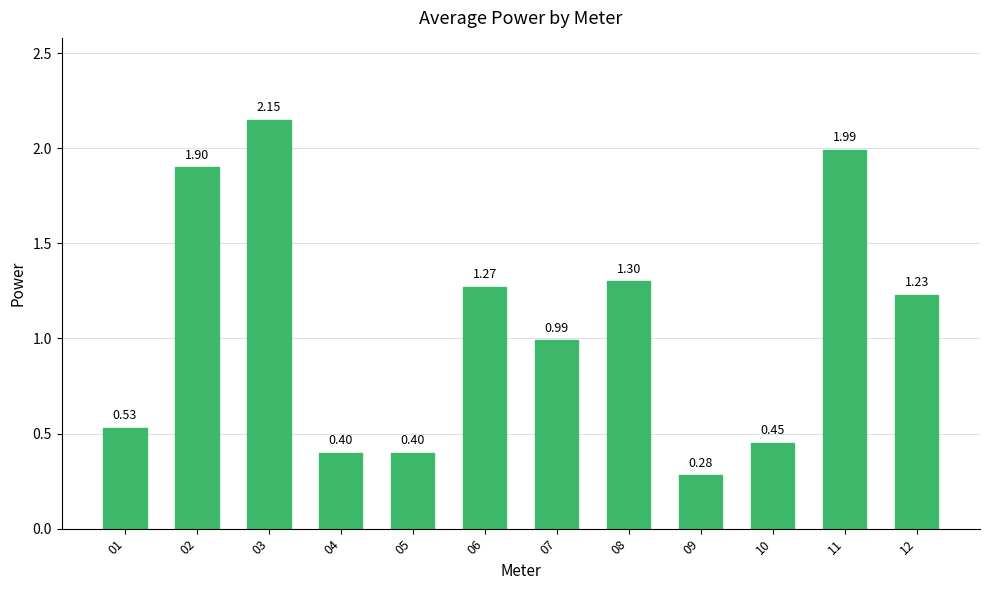

Read the value at 04.

0.4